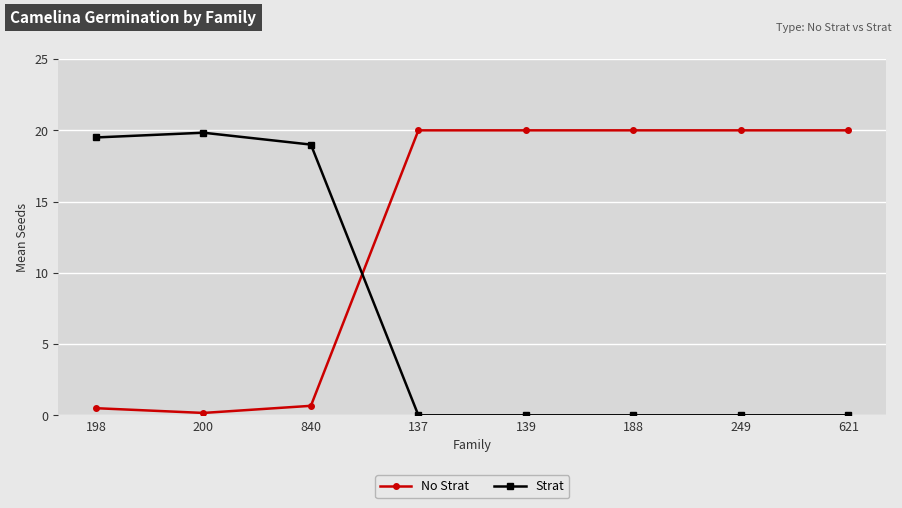

Which series ends up on top after the final intersection of No Strat and Strat?

No Strat